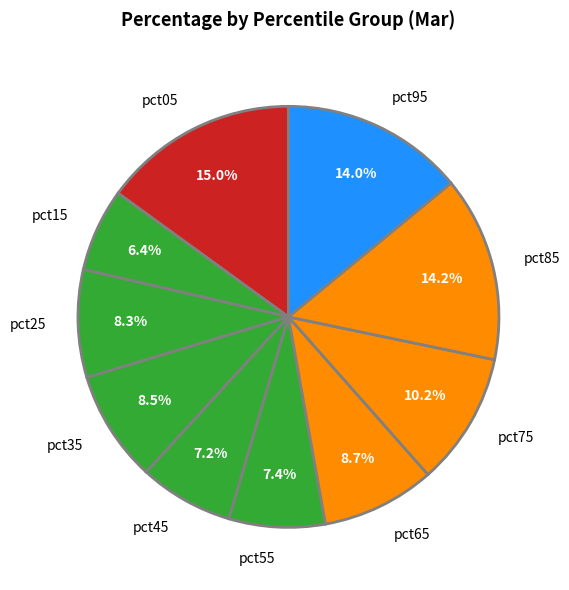

How many slices are in this pie chart?

10